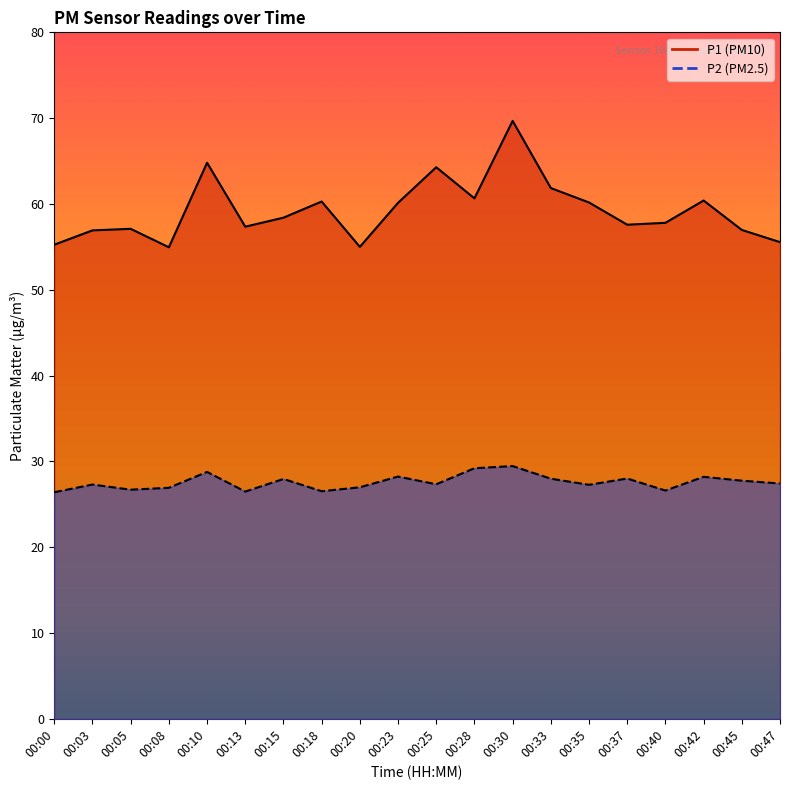

At which category does the chart reach its peak across all series?

00:30